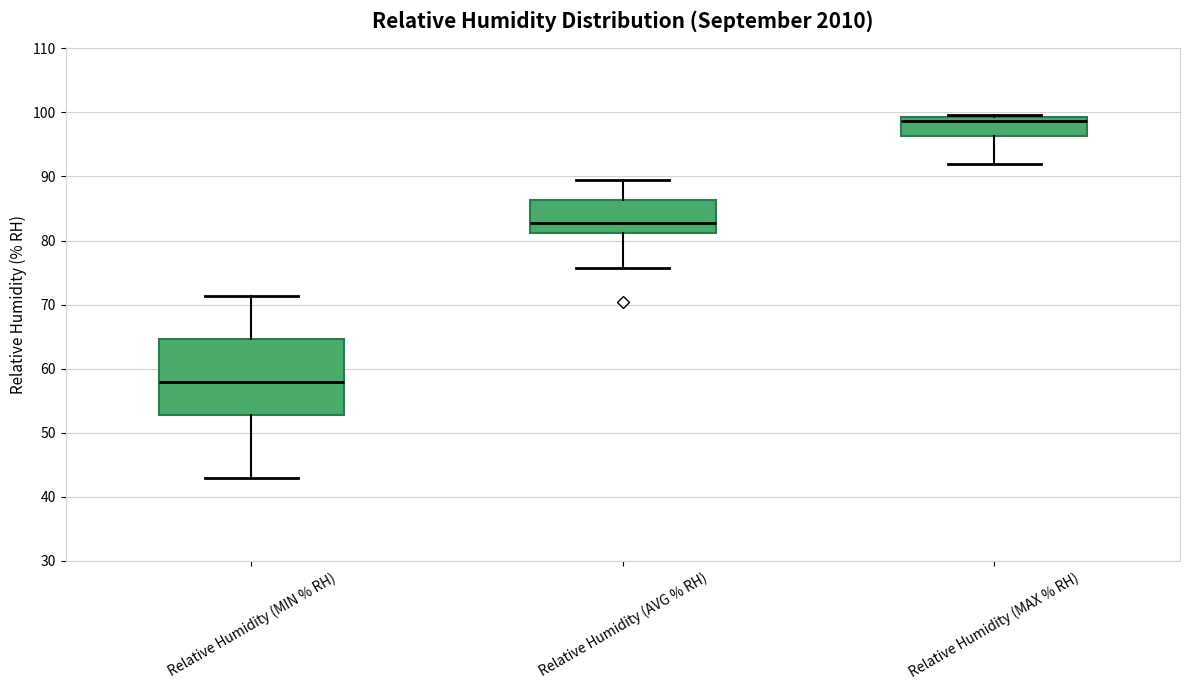

Where does the lower whisker of the box for Relative Humidity (AVG % RH) end on the y-axis? The values are not printed on the chart, so give them approximately, as read against the axis.

76